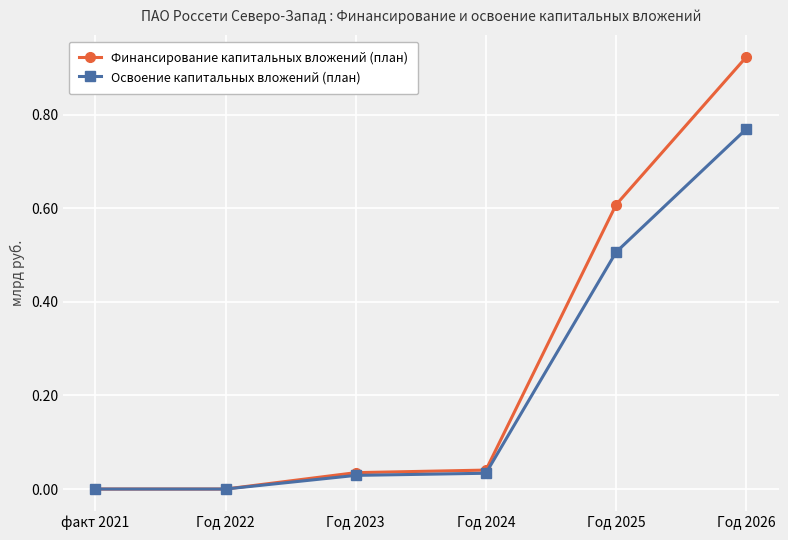

Which series has the largest total across all categories?

Финансирование капитальных вложений (план)